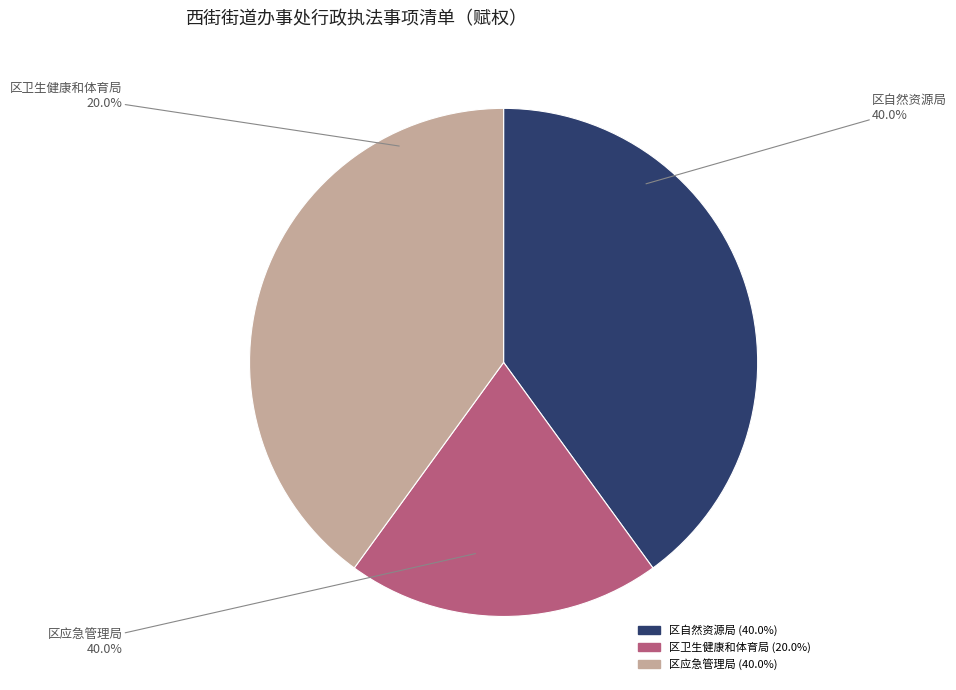

To the nearest percent, what portion does 区卫生健康和体育局 represent?

20%